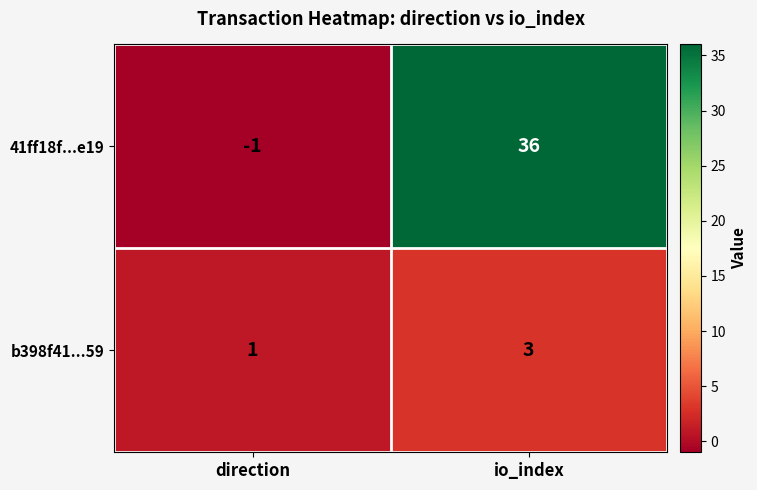

The value of 41ff18f...e19 at direction is -2. True or false?

False